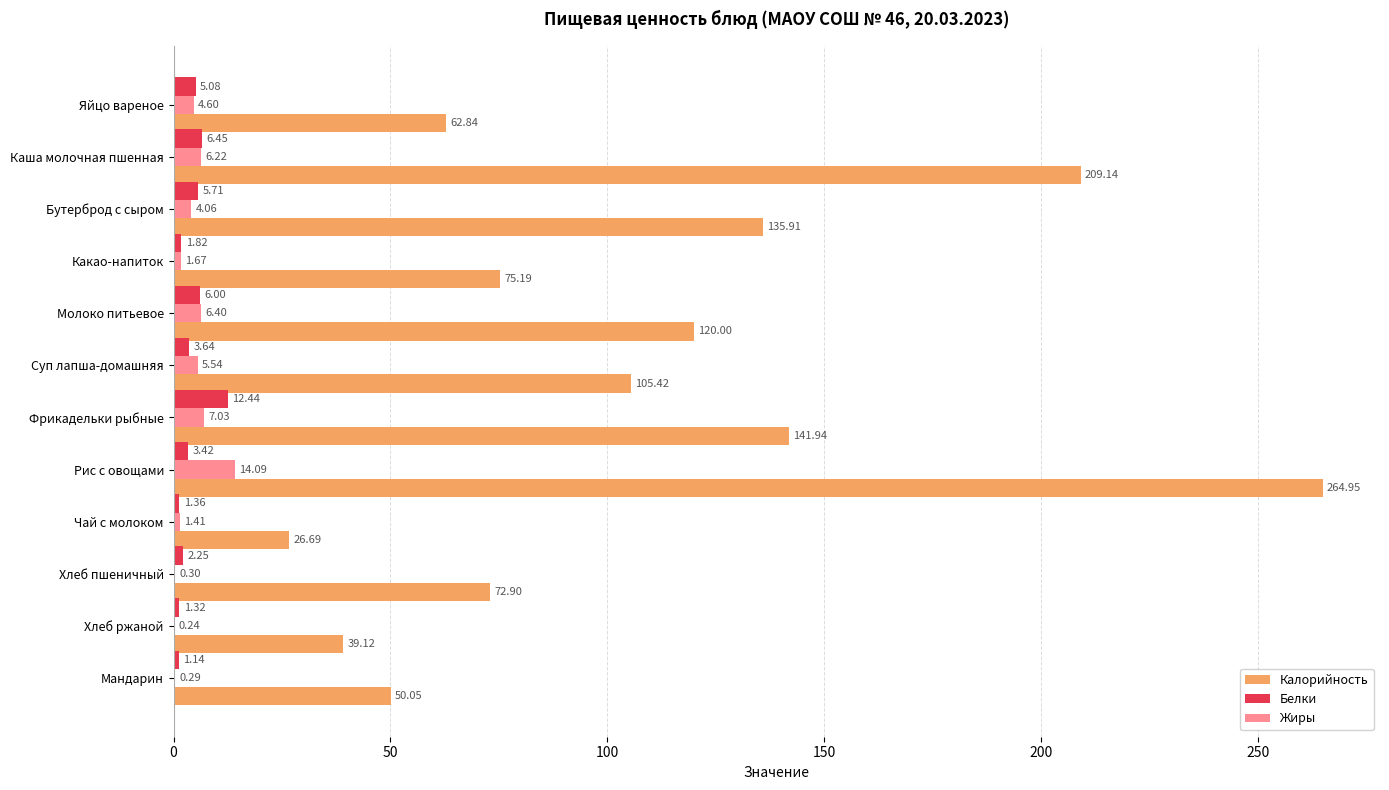

Which category has the highest value in the Белки series?

Фрикадельки рыбные